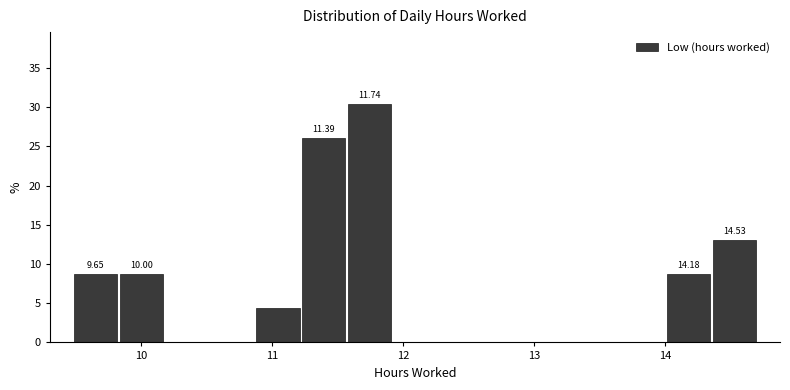

Read against the x-axis, roughly where is the centre of the tallest bar?

11.7